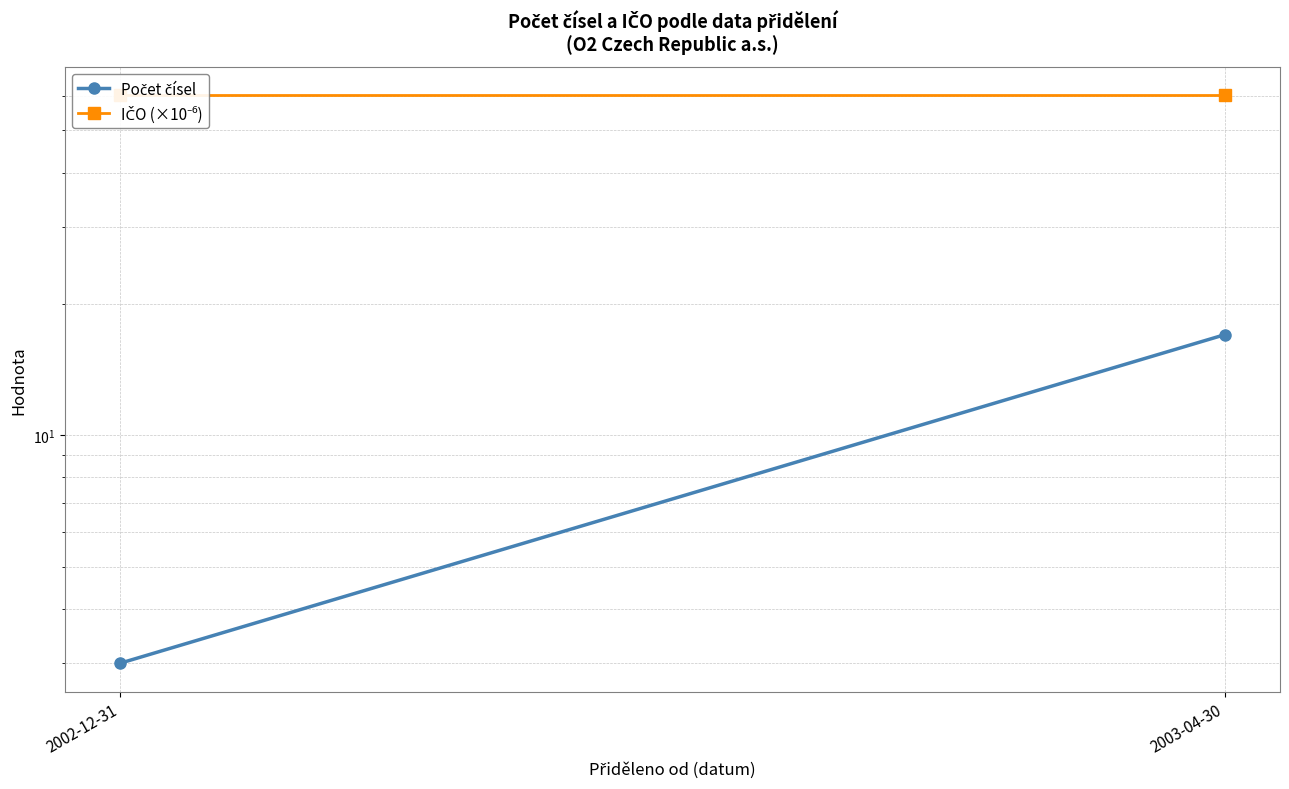

Reading left to right, what are all the values shown in this chart?

Počet čísel: 3.0	17.0
IČO (×10⁻⁶): 60.2	60.2